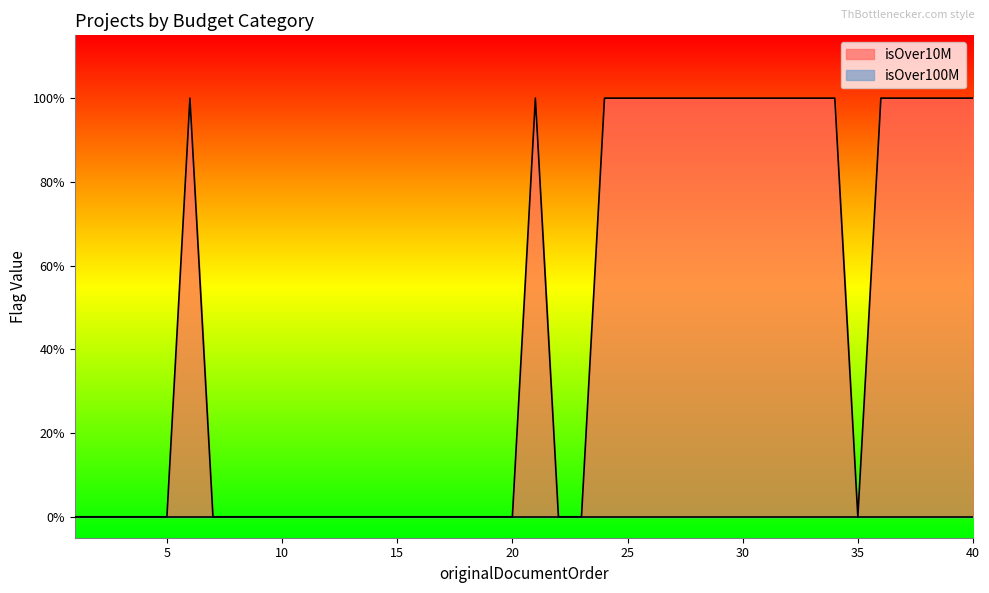

True or false: the data shows 0 at 25.

False